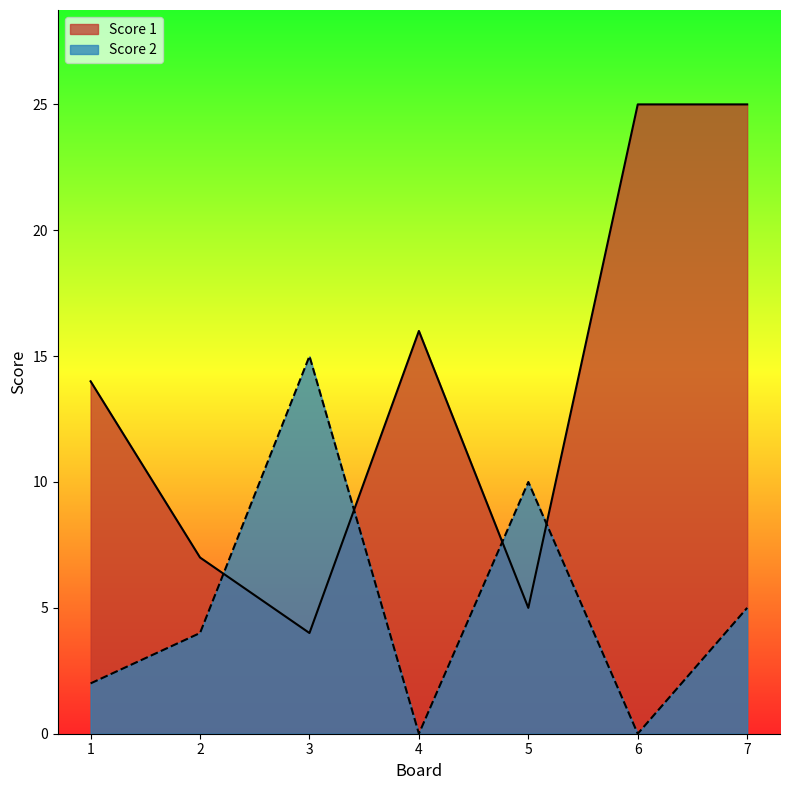

What is the difference between the Score 2 values at 4 and 5?

10